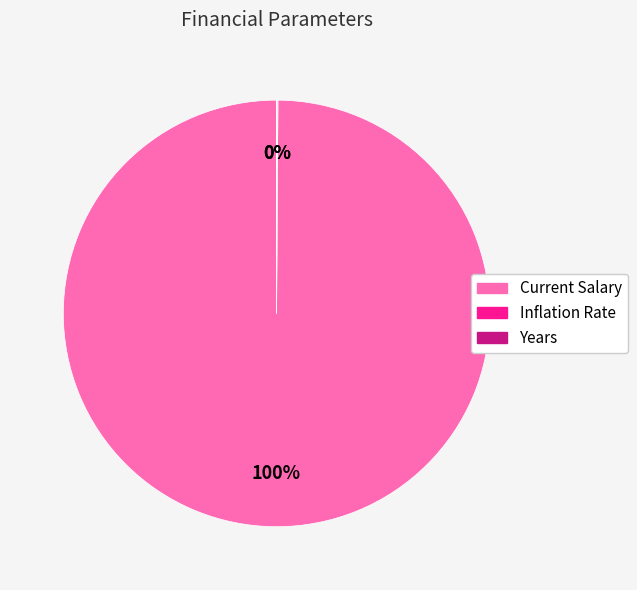

To the nearest percent, what is the difference between the largest and smallest slice percentages?

100%